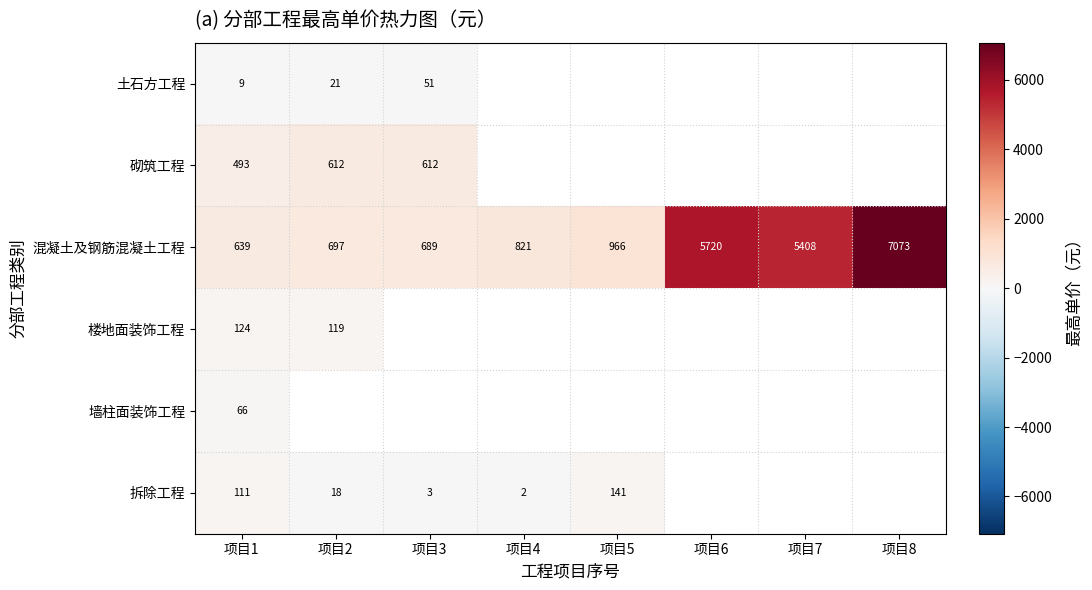

Is the value of 拆除工程 at 项目4 greater than the value of 土石方工程 at 项目1?

No